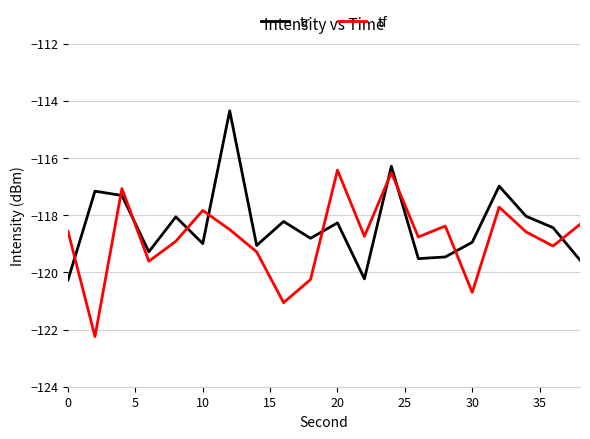

After their last crossing, which series has the higher values: tf or tr?

tf